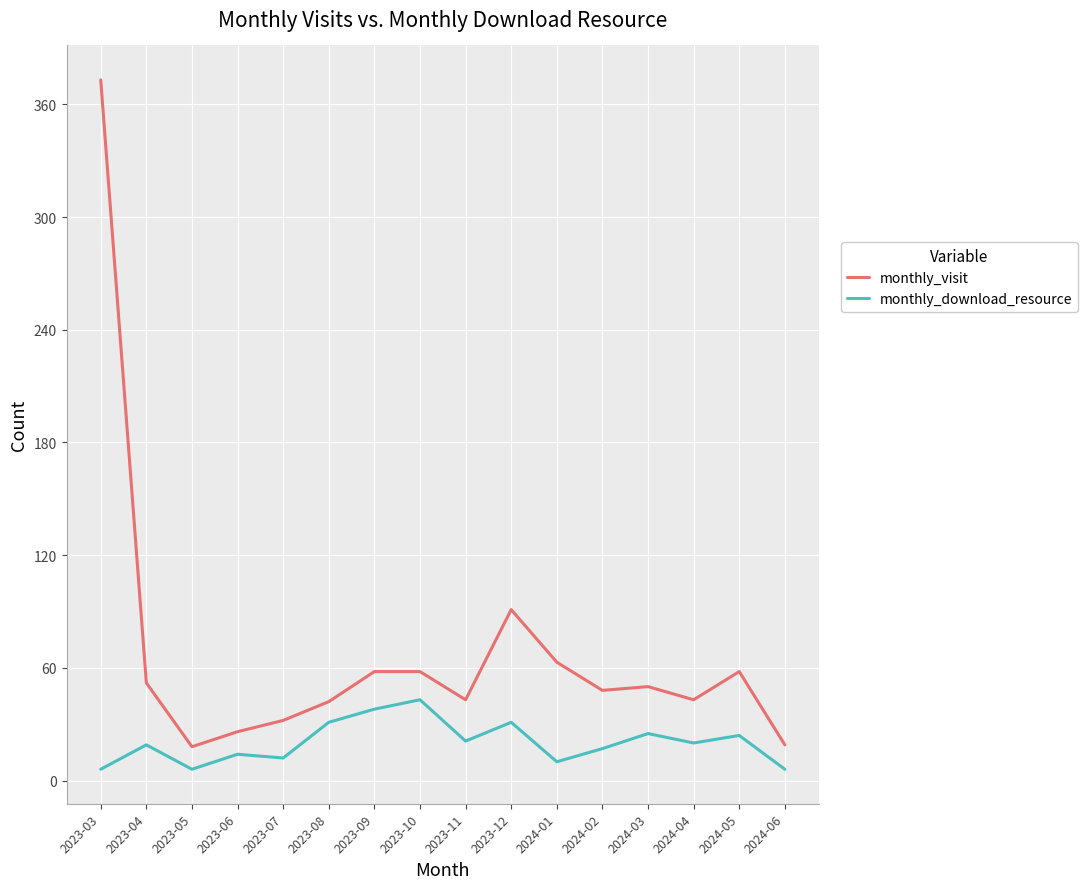

What is the approximate value of monthly_download_resource at 2024-02, to the nearest 10?

20